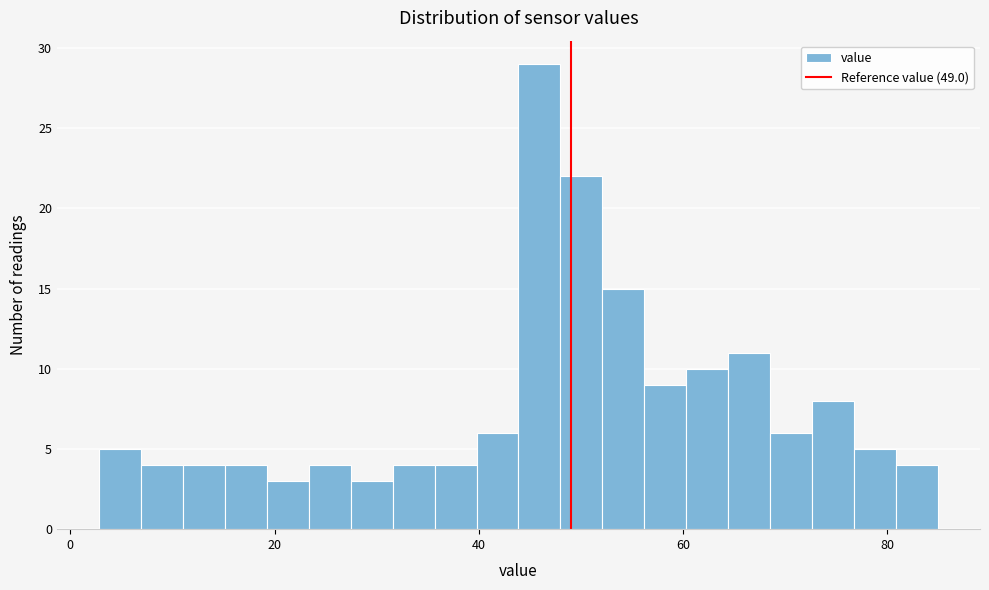

Around what value on the x-axis is the tallest bar? Give the approximate position of its centre, as read against the axis.

46